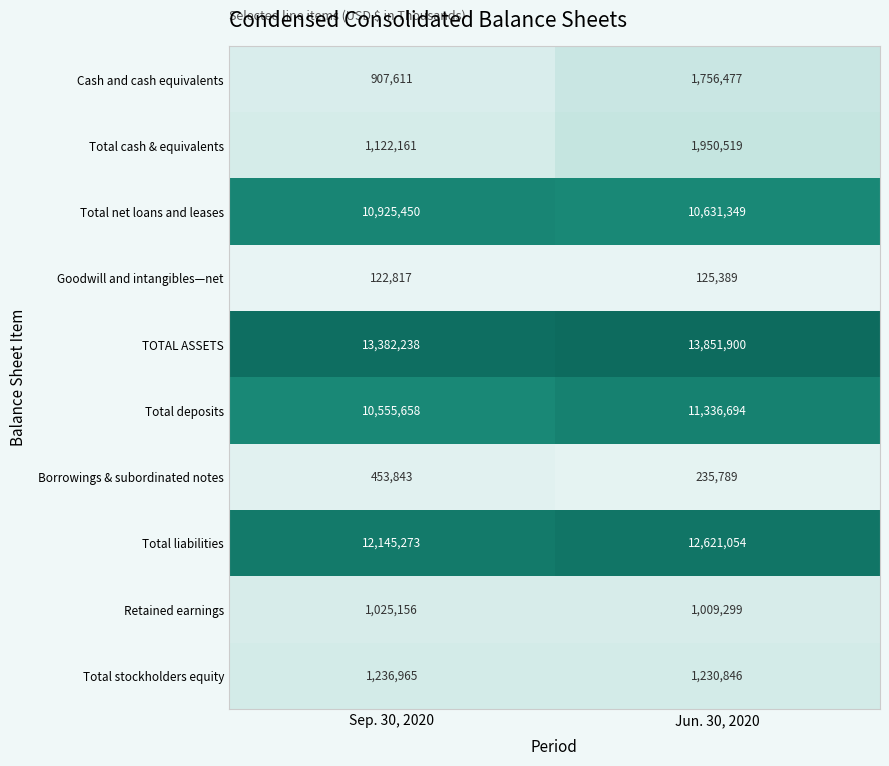

What is the difference between the maximum and minimum values in the Retained earnings series?

15857